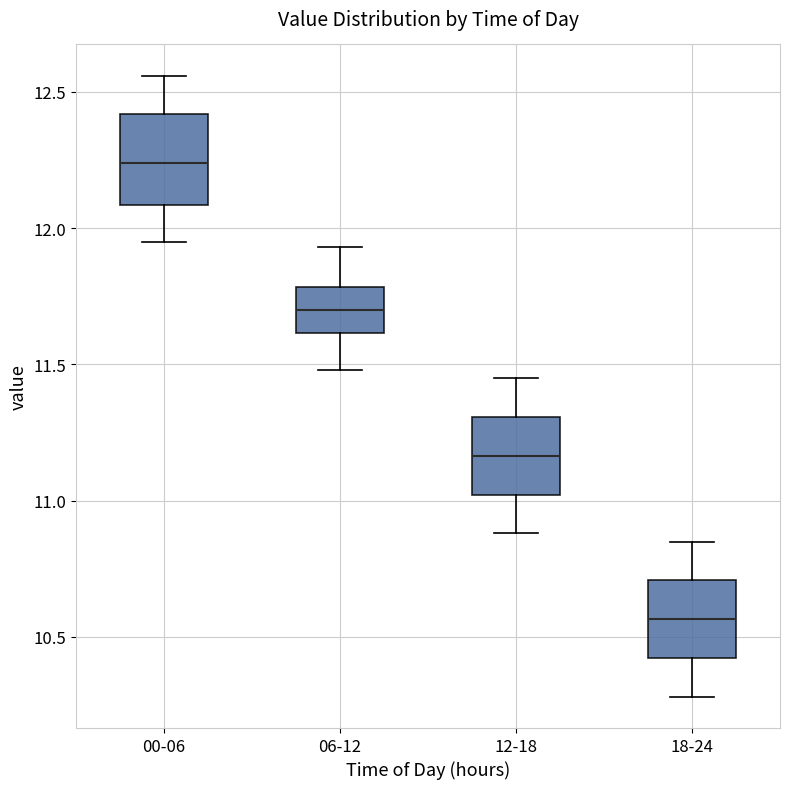

Reading left to right, read every box against the y-axis: the position of its median line, the range the box covers, and the ends of its whiskers. The values are not printed on the chart, so give them approximately, as read against the axis.

00-06: median 12.25, box 12.10 to 12.40, whiskers 11.95 to 12.55
06-12: median 11.70, box 11.60 to 11.80, whiskers 11.50 to 11.95
12-18: median 11.15, box 11.00 to 11.30, whiskers 10.90 to 11.45
18-24: median 10.55, box 10.40 to 10.70, whiskers 10.30 to 10.85